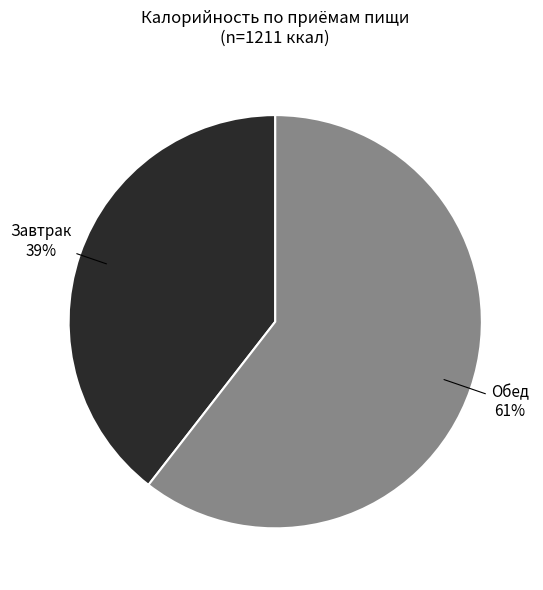

To the nearest percent, what is the average slice percentage?

50%